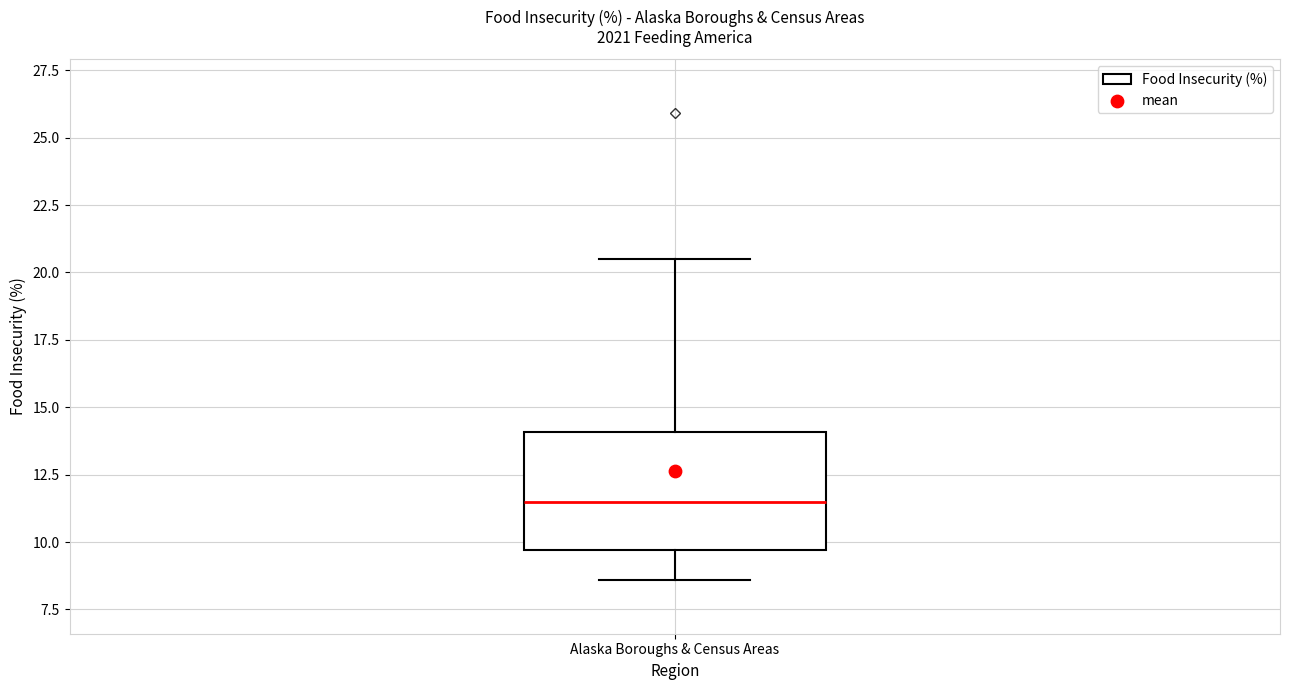

Transcribe this box plot: give where the median line is, the range the box spans, and where the two whiskers end, as read against the y-axis. The values are not printed on the chart, so give them approximately, as read against the axis.

median 11.5, box 9.5 to 14.0, whiskers 8.5 to 20.5